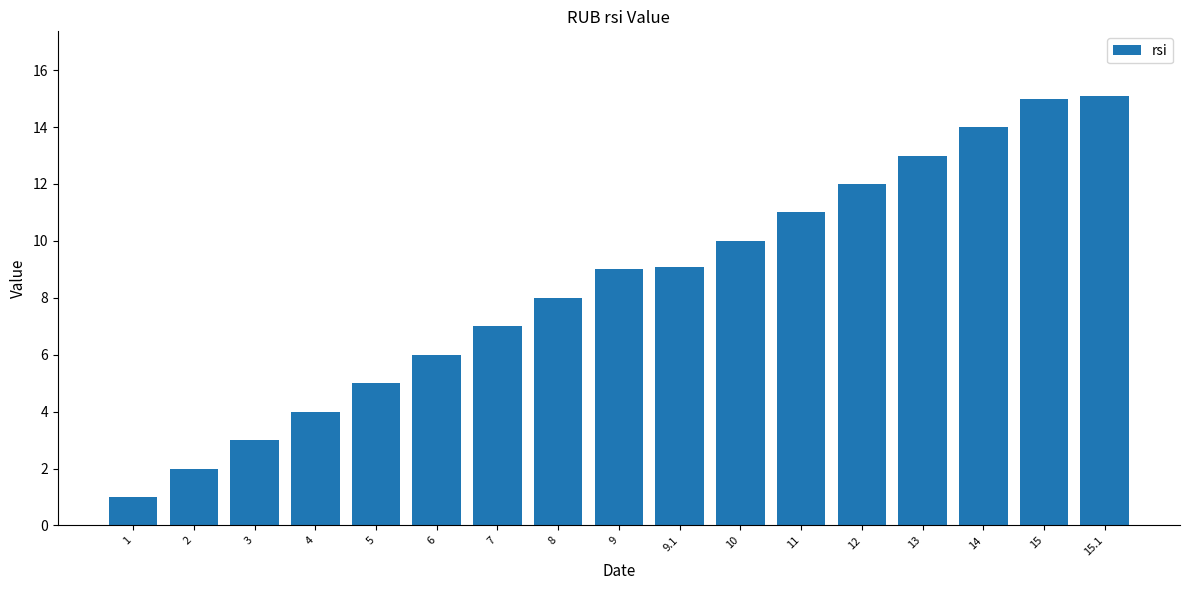

Reading left to right, list all the values displayed in this chart.

1.0	2.0	3.0	4.0	5.0	6.0	7.0	8.0	9.0	9.1	10.0	11.0	12.0	13.0	14.0	15.0	15.1